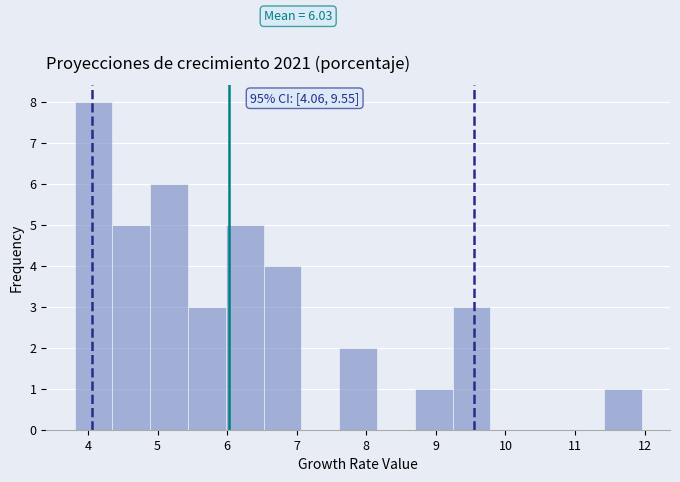

Over which range of the x-axis is the bar tallest?

3.8 to 4.4